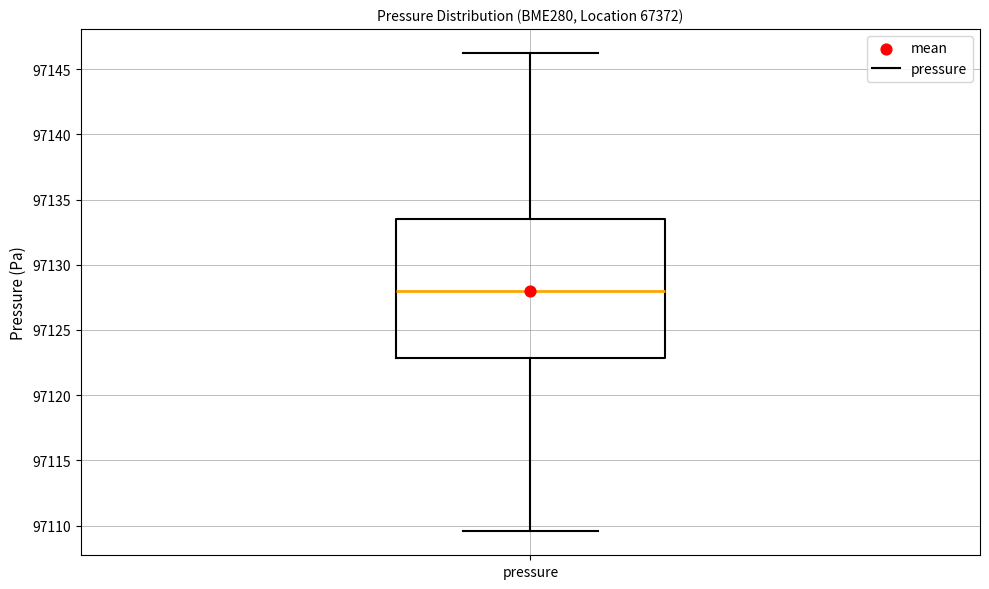

Where does the median line of the box for pressure sit on the y-axis? The values are not printed on the chart, so give them approximately, as read against the axis.

97128.0